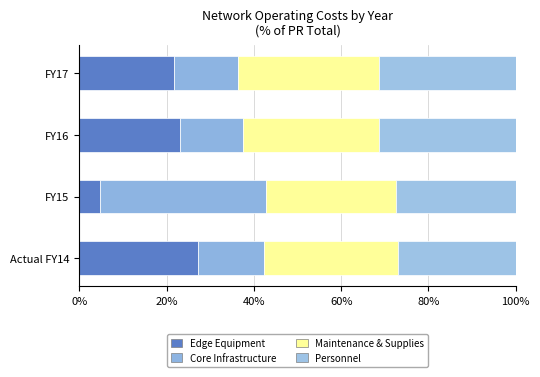

How many distinct data groups are displayed?

4